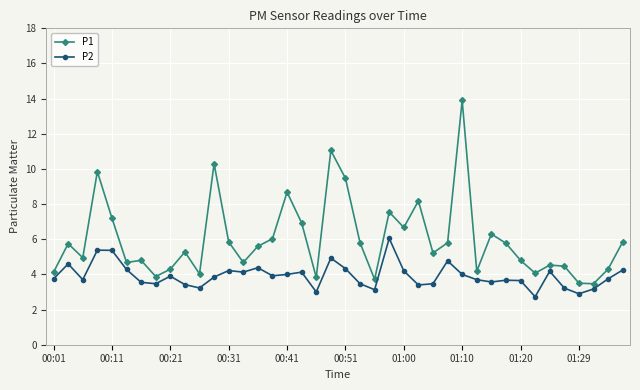

What is the value of the P2 point at the 19th from the left?

3.0